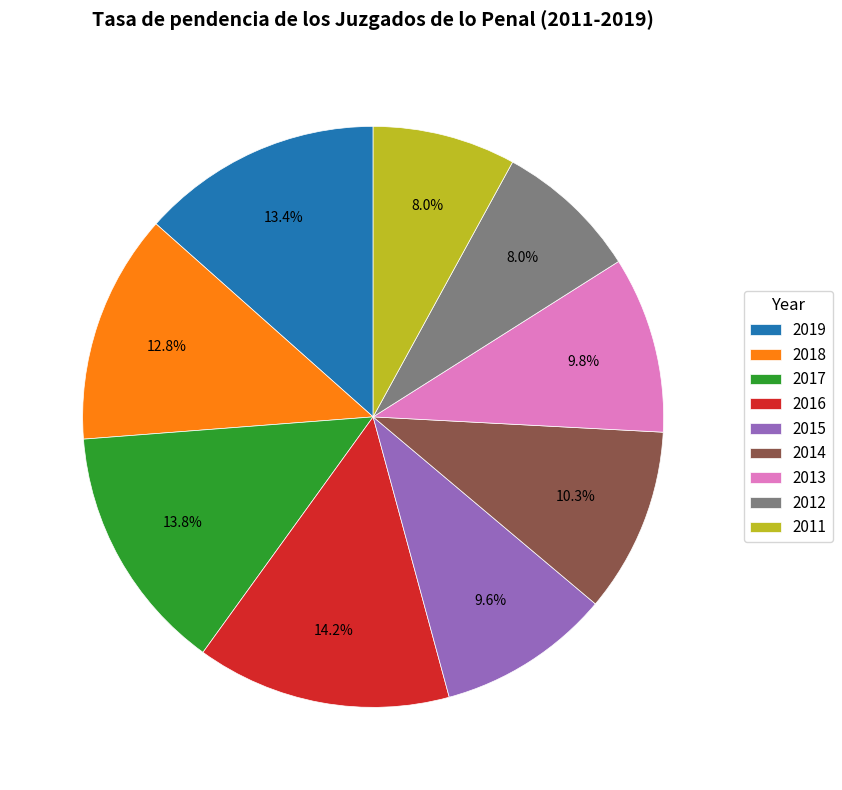

Does any single category account for the majority?

No